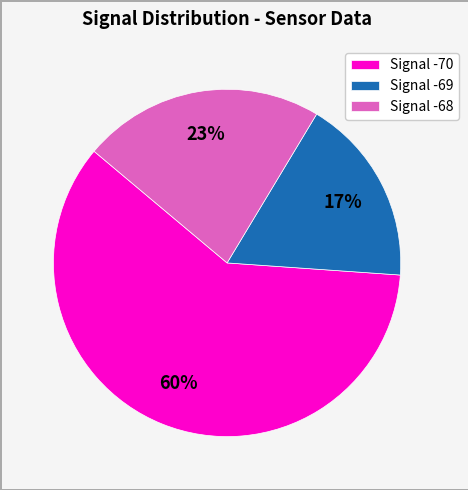

Between Signal -70 and Signal -68, which is larger?

Signal -70